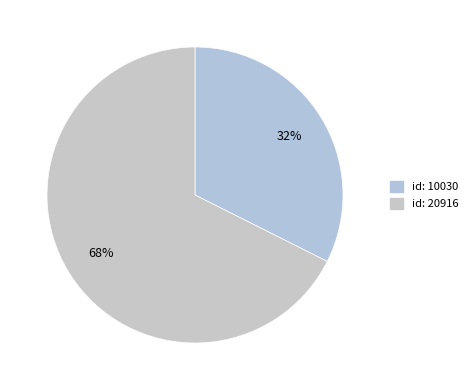

Count the number of slices in the pie.

2